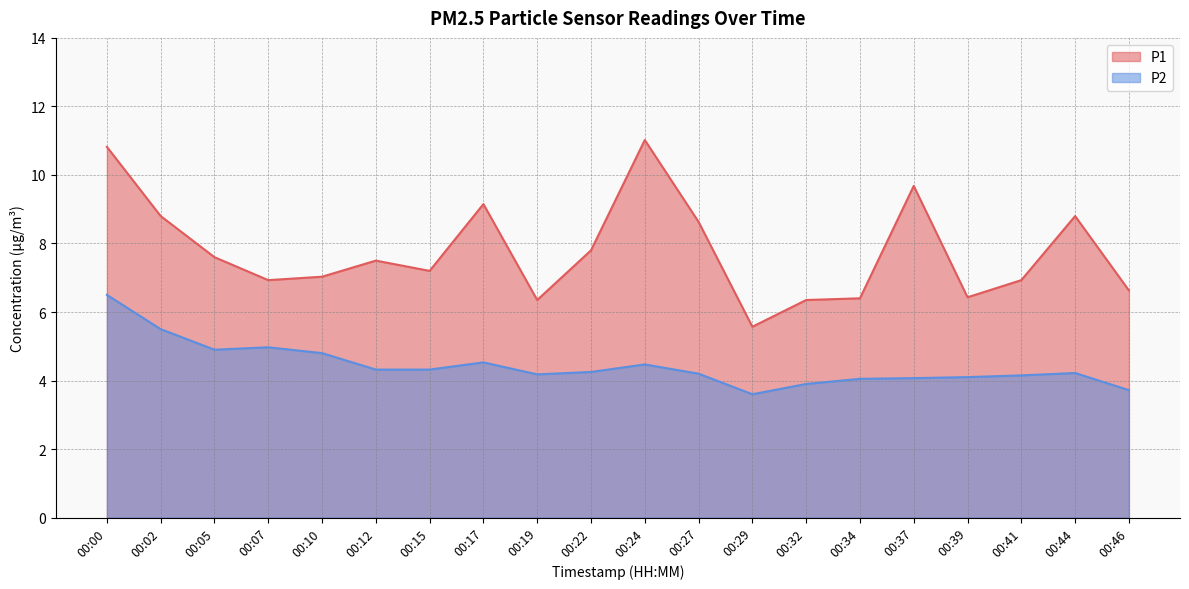

List the series in order of their peak value, highest first.

P1, P2